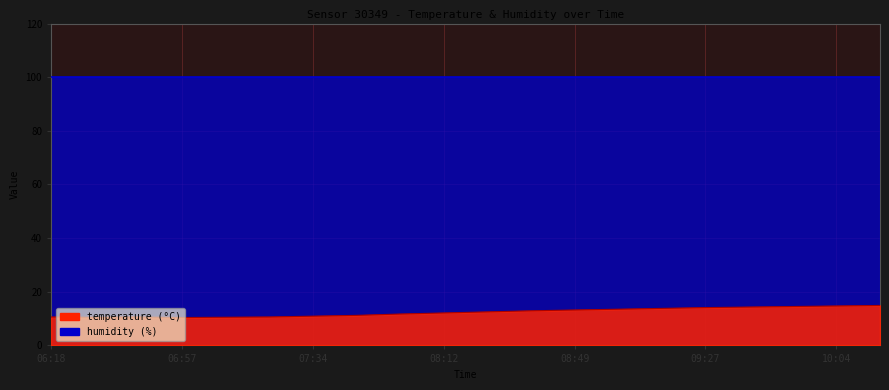

What is the minimum value shown in the chart?

10.4